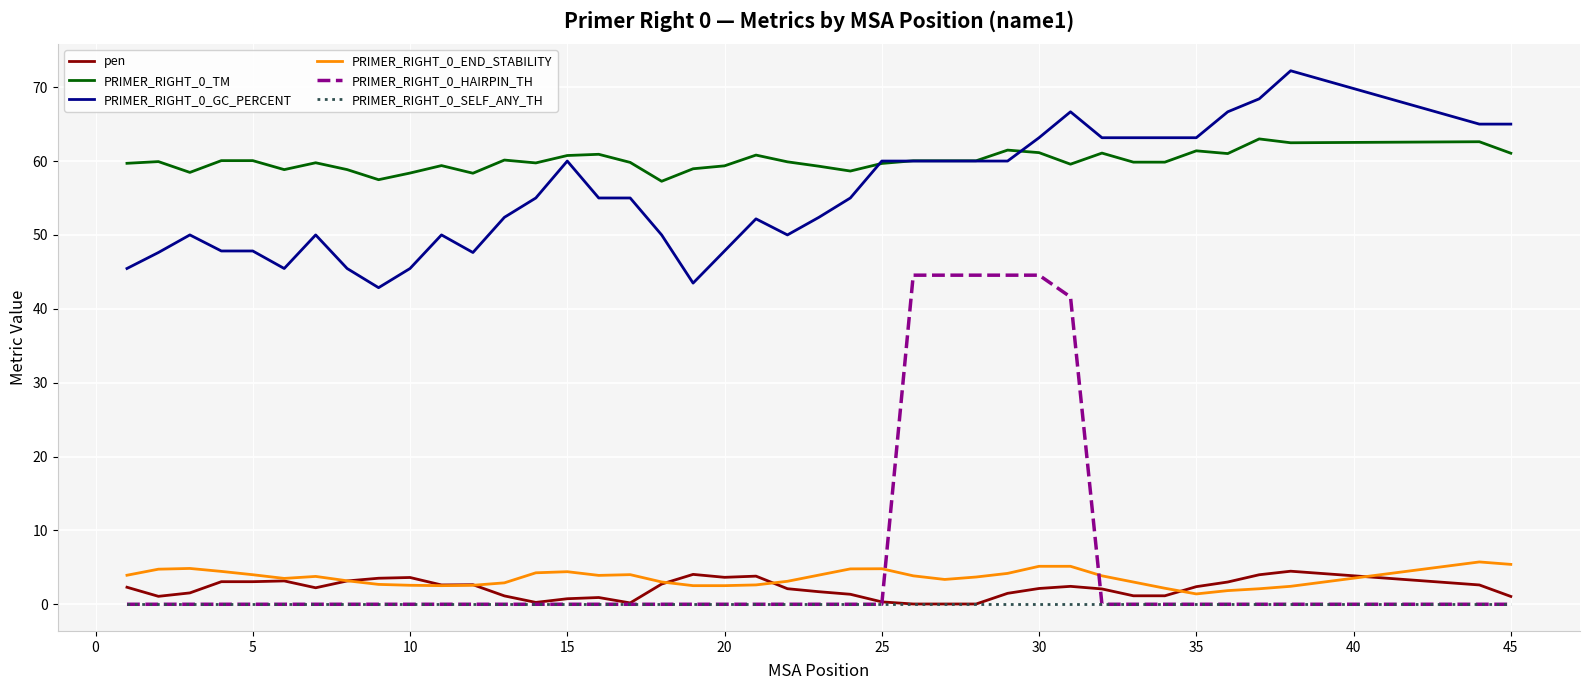

True or false: PRIMER_RIGHT_0_GC_PERCENT and PRIMER_RIGHT_0_END_STABILITY intersect in this chart.

False